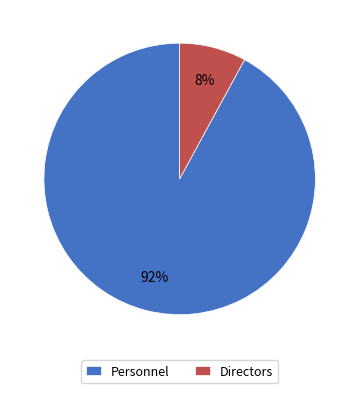

Is the sum of Personnel and Directors greater than half?

Yes